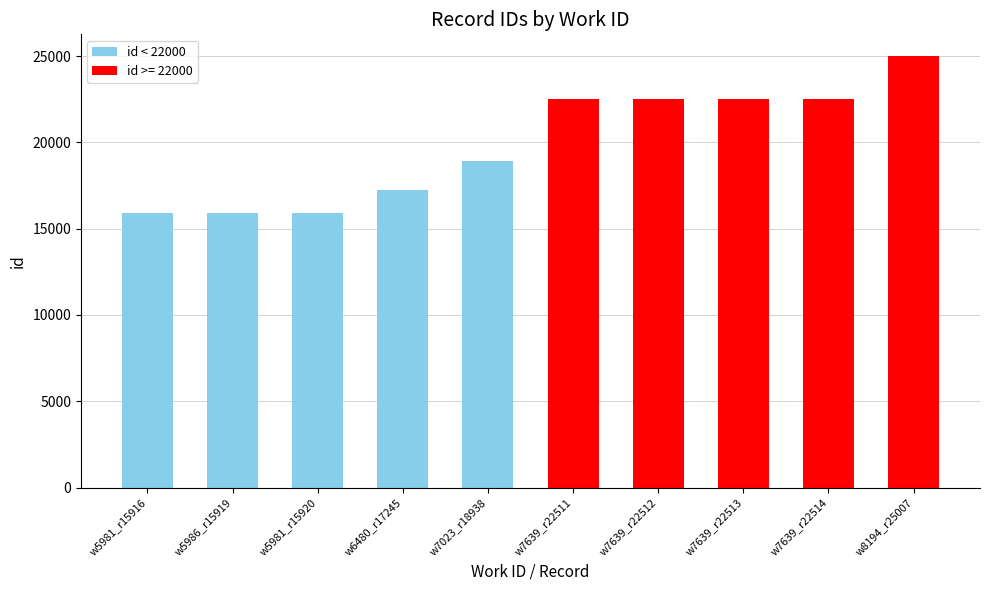

The value at w8194_r25007 is 25007. True or false?

True